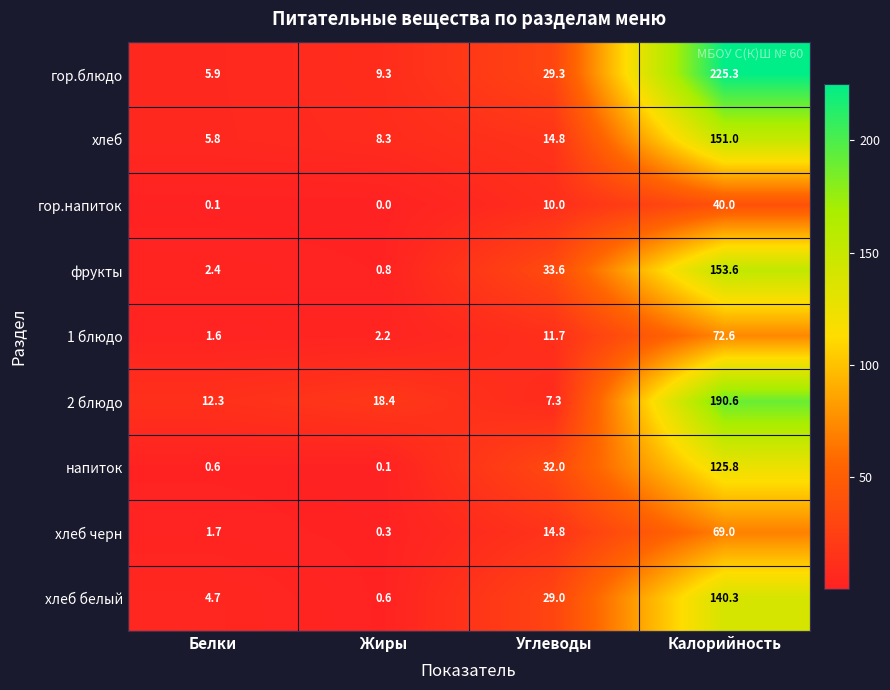

How many data points in фрукты are less than 33?

2